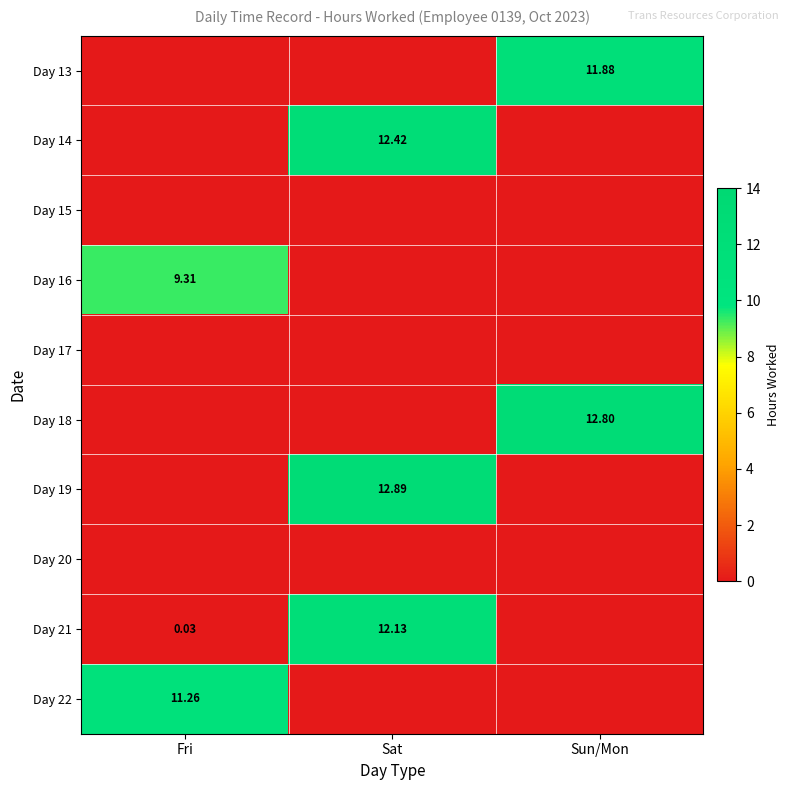

Which category has the highest value in the Day 16 series?

Fri